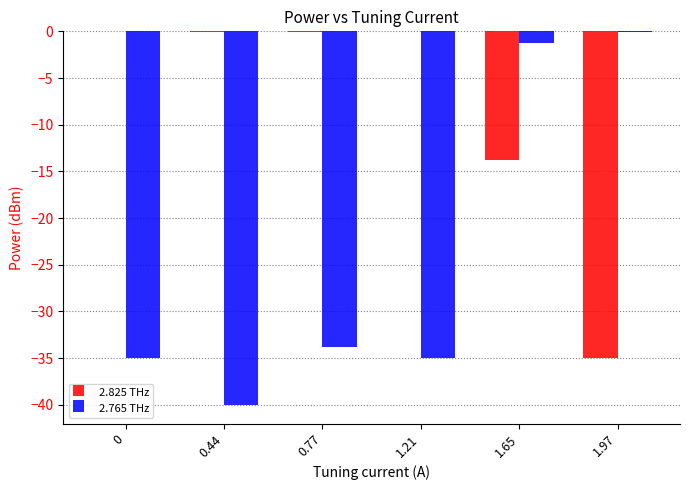

At which label is 2.825 THz closest to -17?

1.65